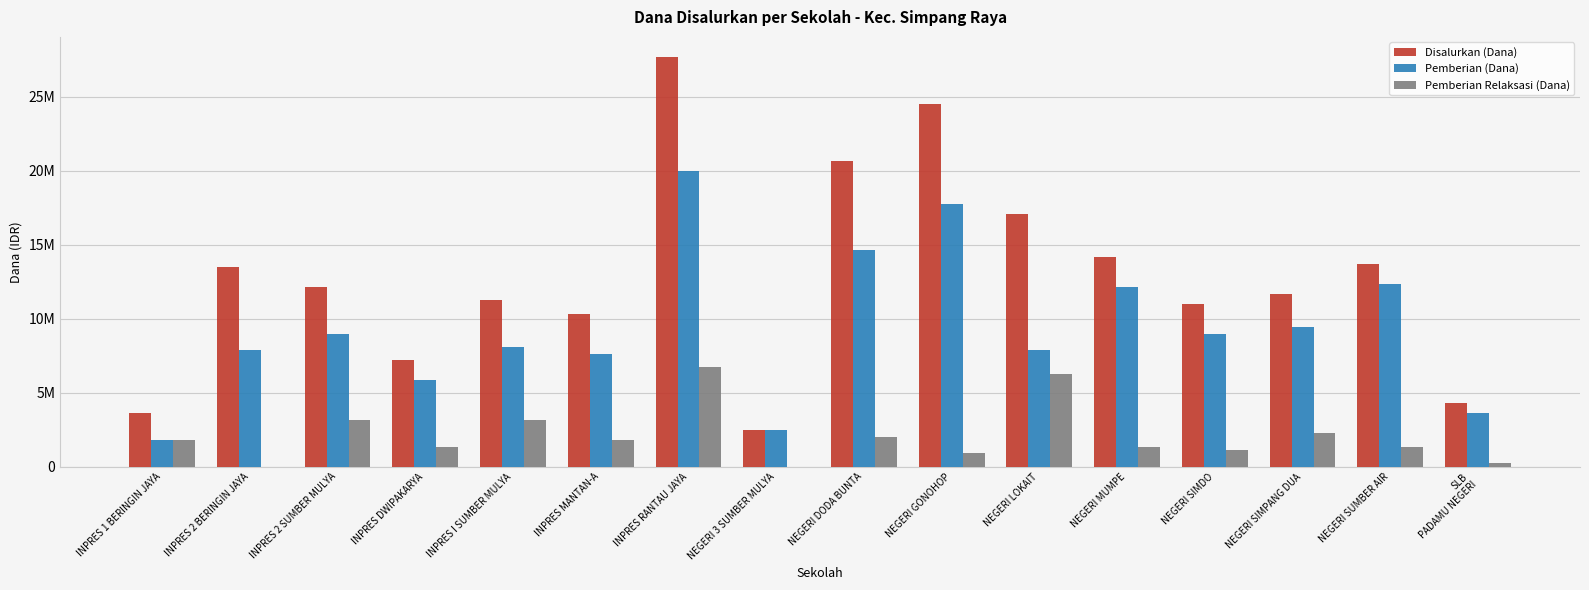

What are all the series names shown in the legend?

Disalurkan (Dana), Pemberian (Dana), Pemberian Relaksasi (Dana)